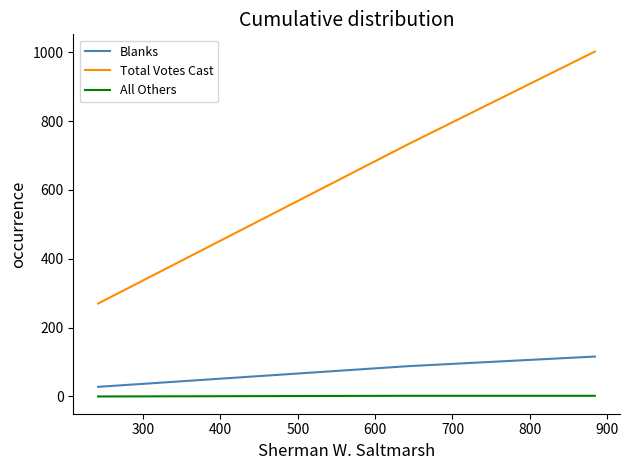

Is this an area chart (filled region under the line)?

No